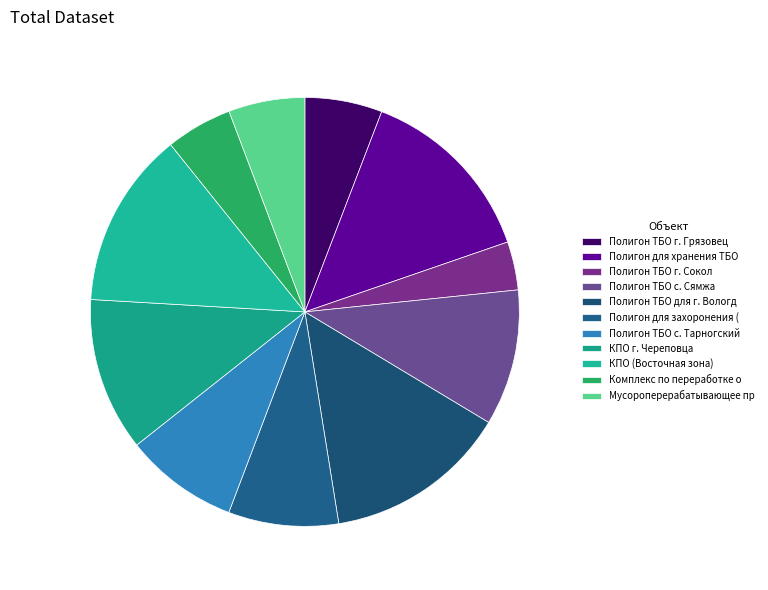

What percentage is NOT represented by КПО г. Череповца?

88.4%